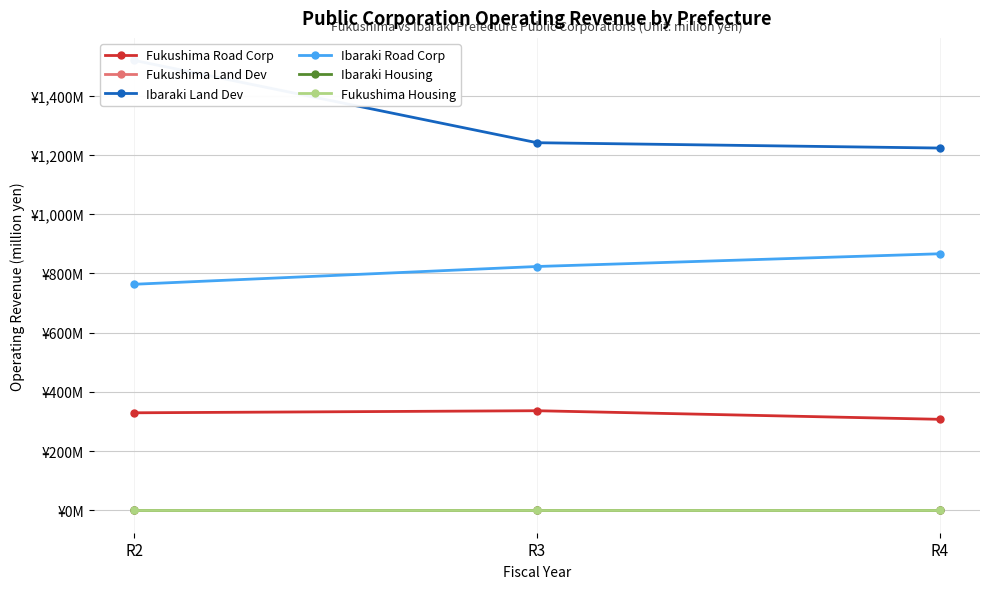

List the series in order of their peak value, highest first.

Ibaraki Land Dev, Ibaraki Road Corp, Fukushima Road Corp, Fukushima Land Dev, Ibaraki Housing, Fukushima Housing